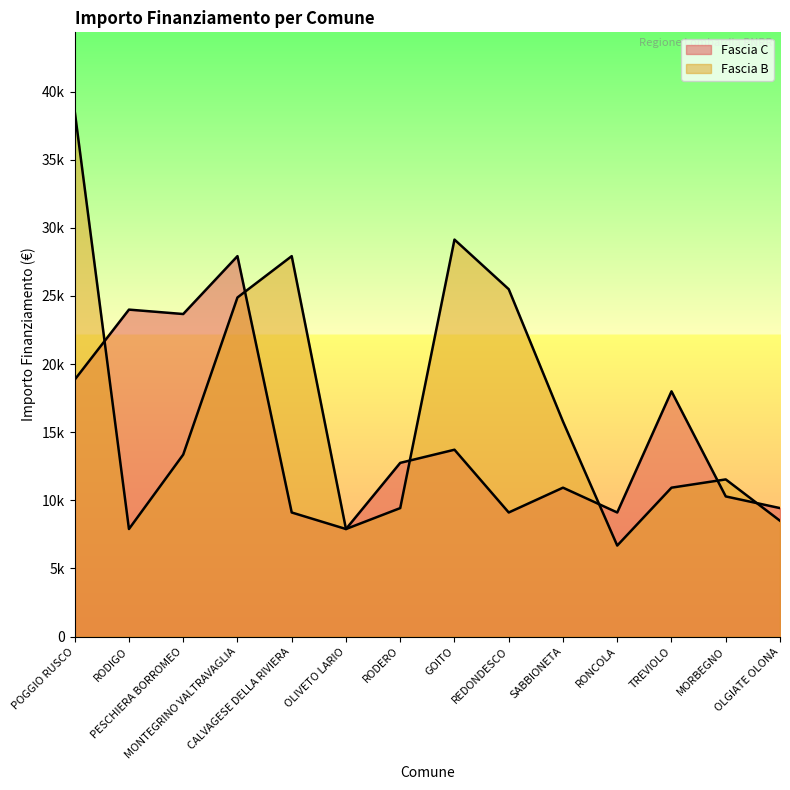

Which label corresponds to the largest value in the chart?

POGGIO RUSCO